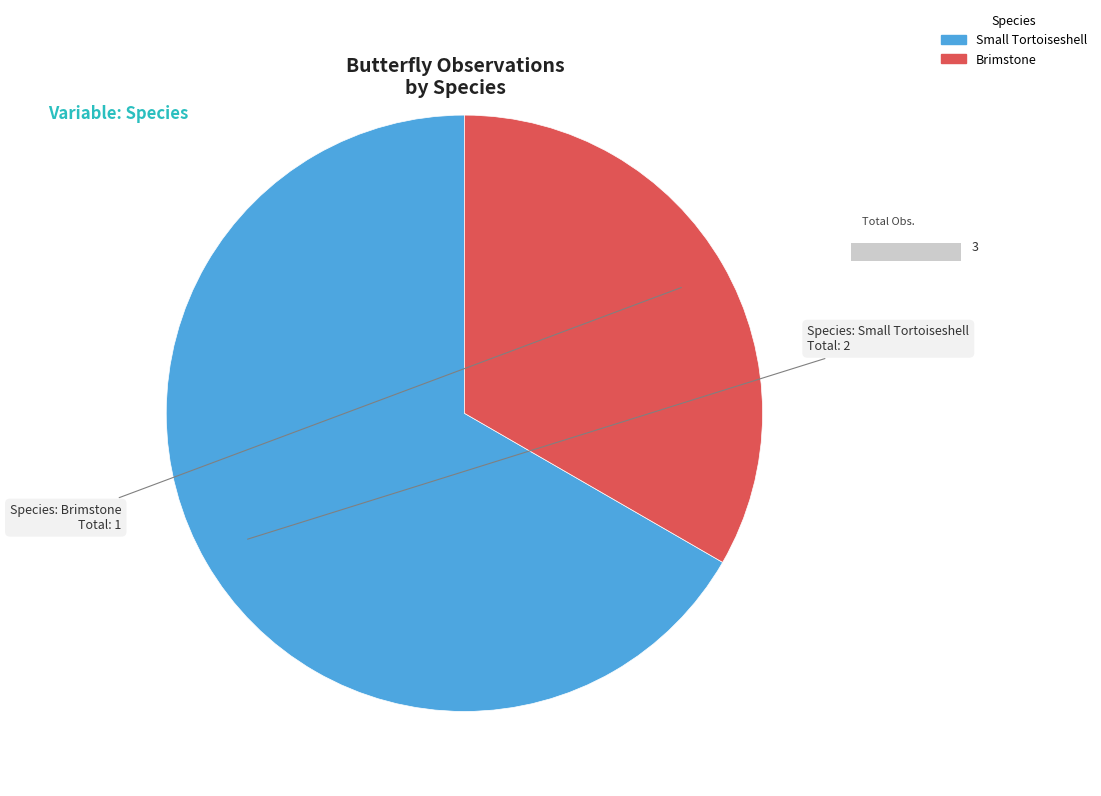

Do Small Tortoiseshell and Brimstone together represent more than half of the pie?

Yes